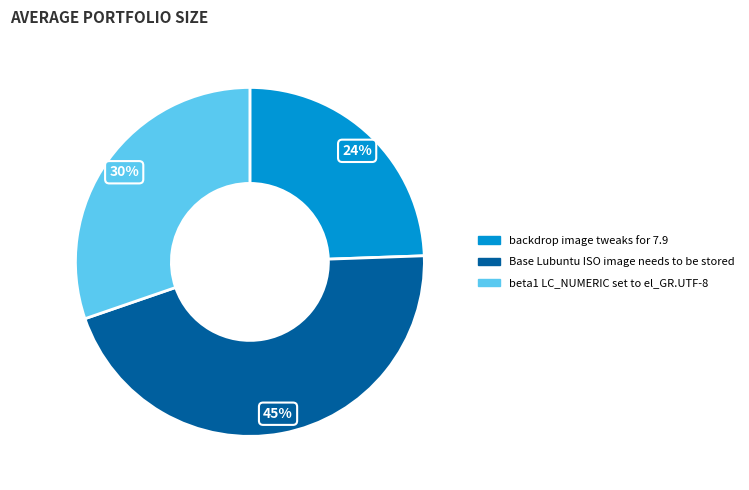

Do Base Lubuntu ISO image needs to be stored and backdrop image tweaks for 7.9 together represent more than half of the pie?

Yes